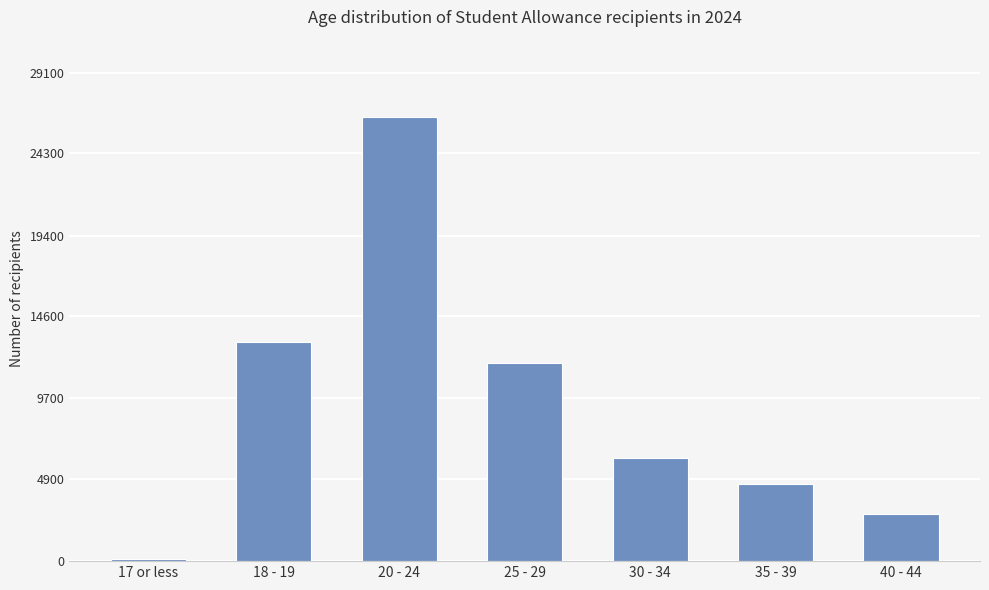

The chart shows a value of 19080 at 25 - 29. True or false?

False